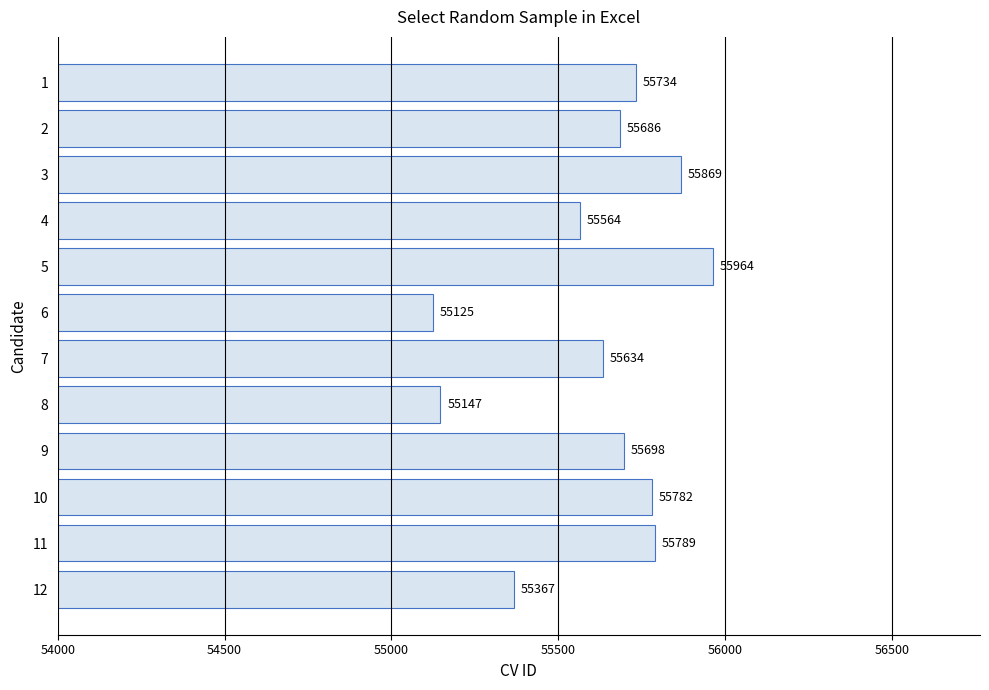

What is the change in value from 1 to 11?

+55